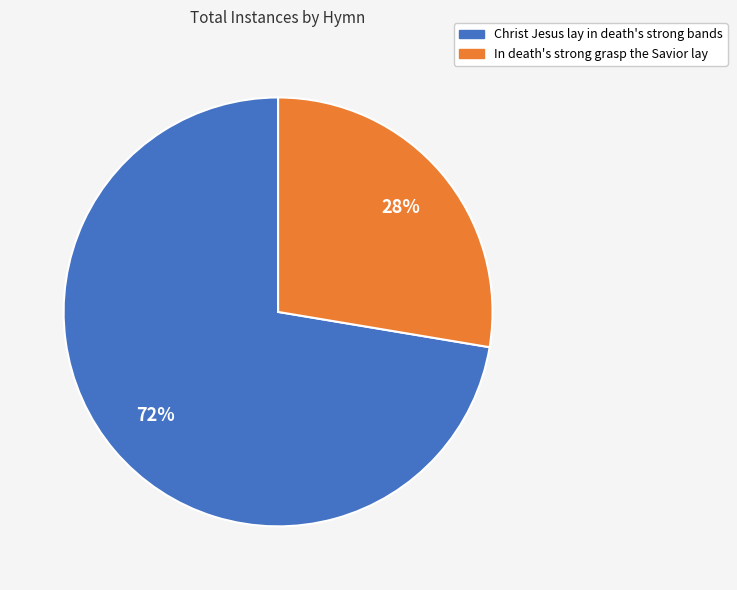

How many slices are in this pie chart?

2